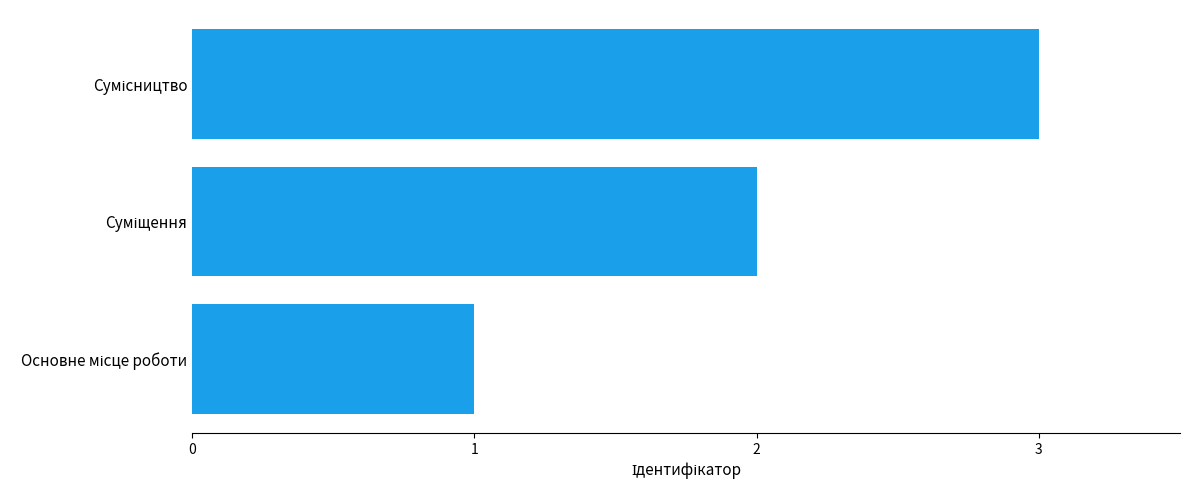

What is the sum of all values?

6